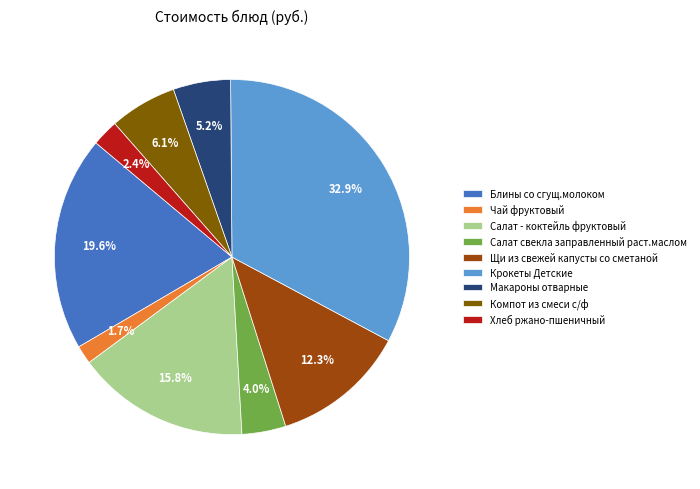

Is it true that Крокеты Детские is 46% of the pie?

False